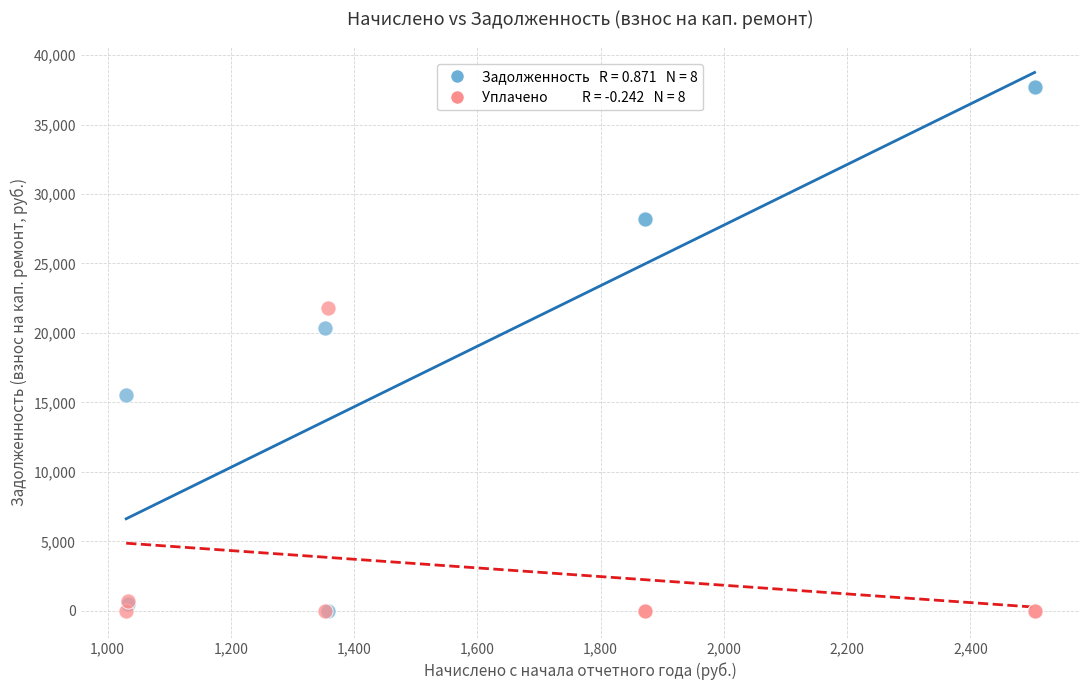

Across all series, what Y value is closest to 18853?

20377.4